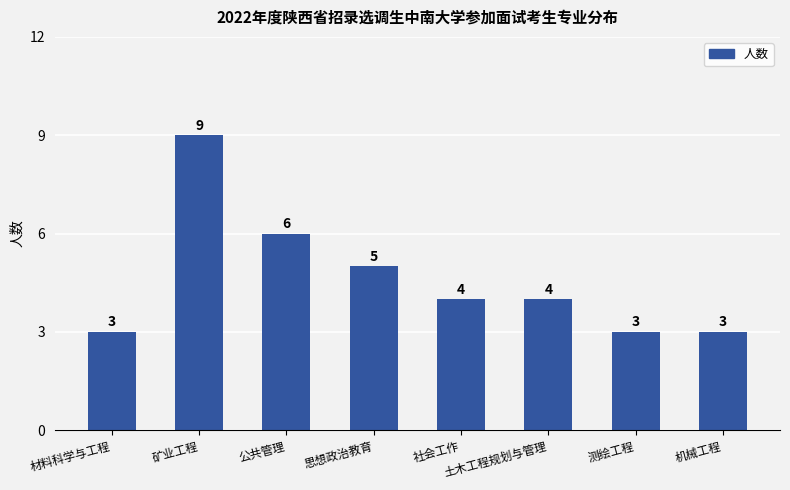

What is the sum of the values at 土木工程规划与管理 and 材料科学与工程?

7